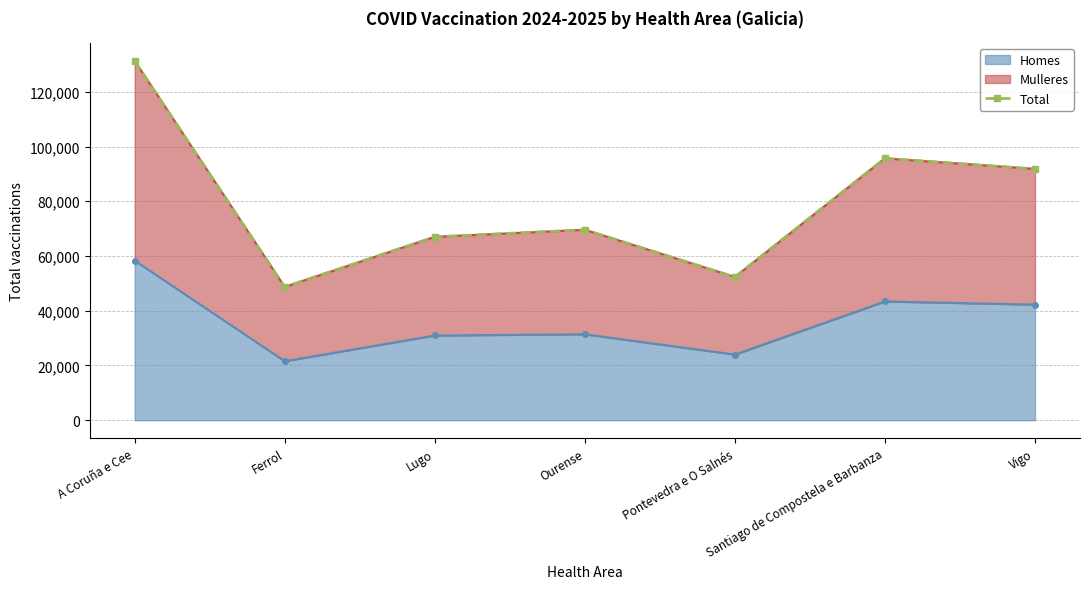

What is the sum of the values at Ourense and Vigo?

161419